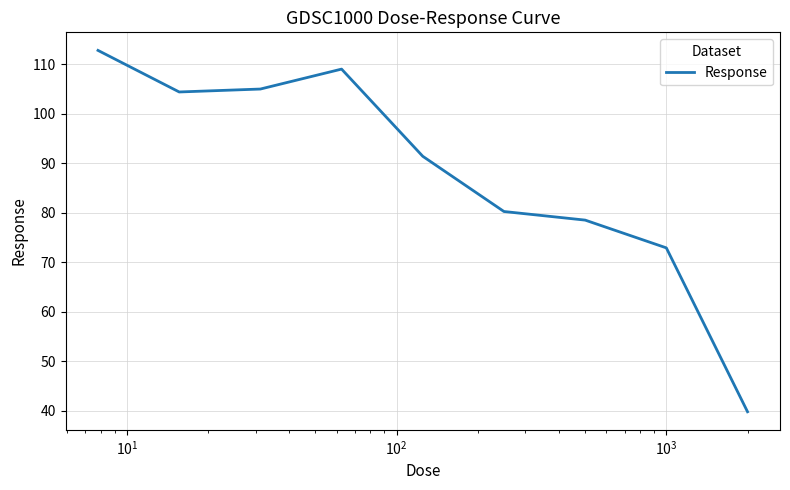

What is the difference between the maximum and minimum values?

73.1